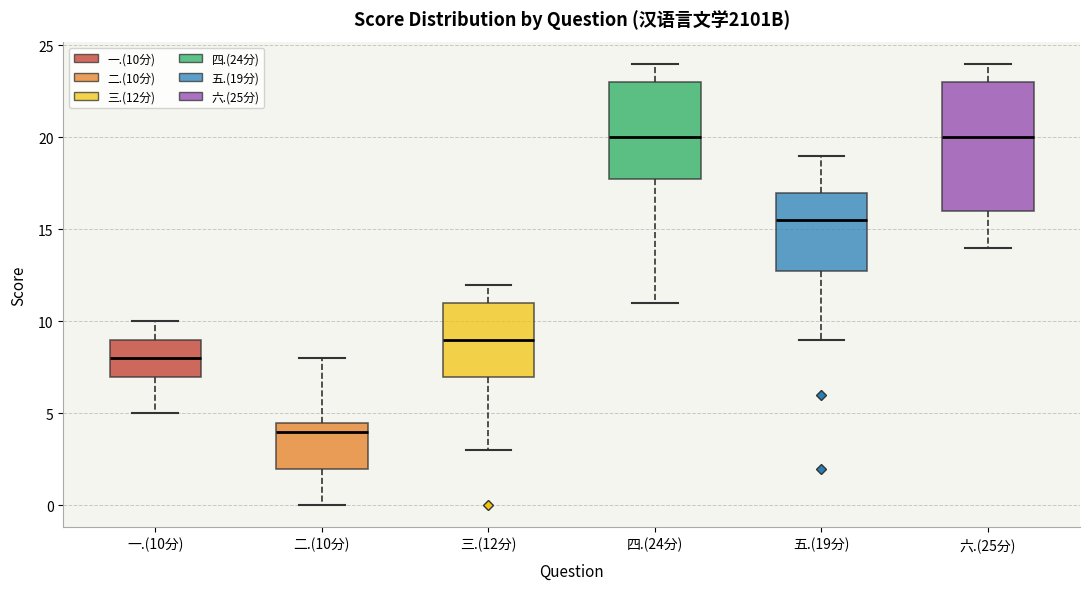

Reading left to right, transcribe this box plot: for each box, give where its median line is, the range the box spans, and where its two whiskers end, as read against the y-axis. The values are not printed on the chart, so give them approximately, as read against the axis.

一.(10分): median 8.0, box 7.0 to 9.0, whiskers 5.0 to 10.0
二.(10分): median 4.0, box 2.0 to 4.5, whiskers 0.0 to 8.0
三.(12分): median 9.0, box 7.0 to 11.0, whiskers 3.0 to 12.0
四.(24分): median 20.0, box 18.0 to 23.0, whiskers 11.0 to 24.0
五.(19分): median 15.5, box 13.0 to 17.0, whiskers 9.0 to 19.0
六.(25分): median 20.0, box 16.0 to 23.0, whiskers 14.0 to 24.0